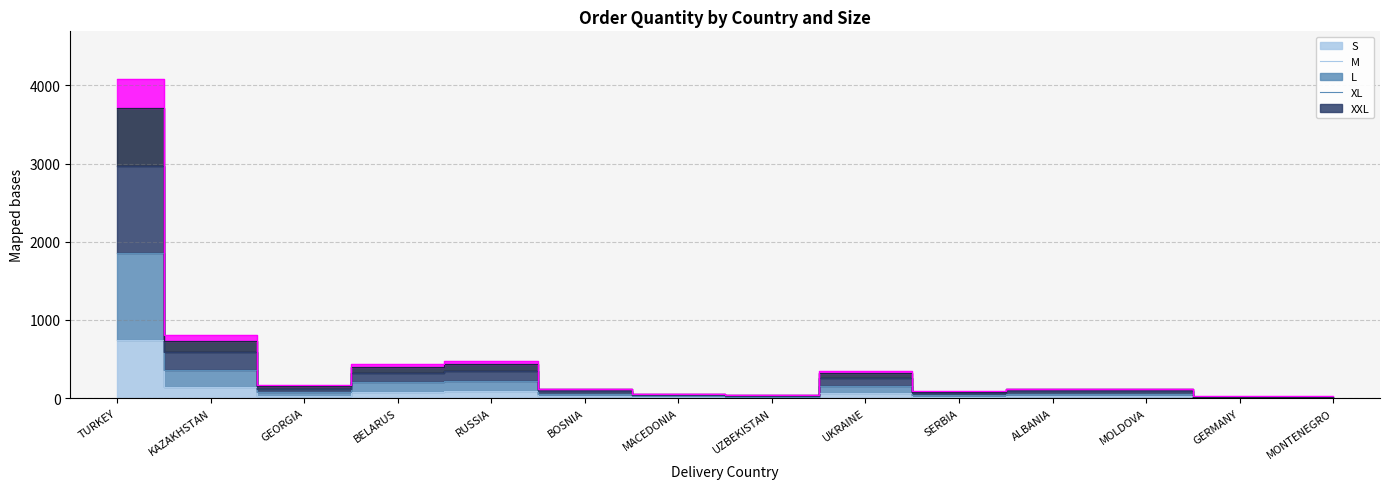

What are all the series names shown in the legend?

S, M, L, XL, XXL